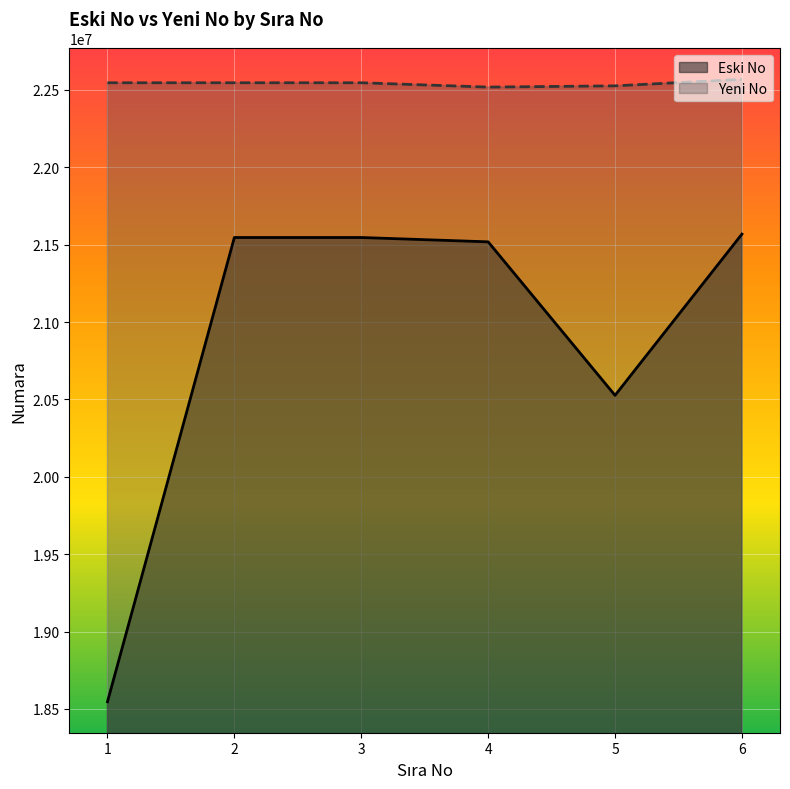

What is the sum of all Yeni No values?

135250071